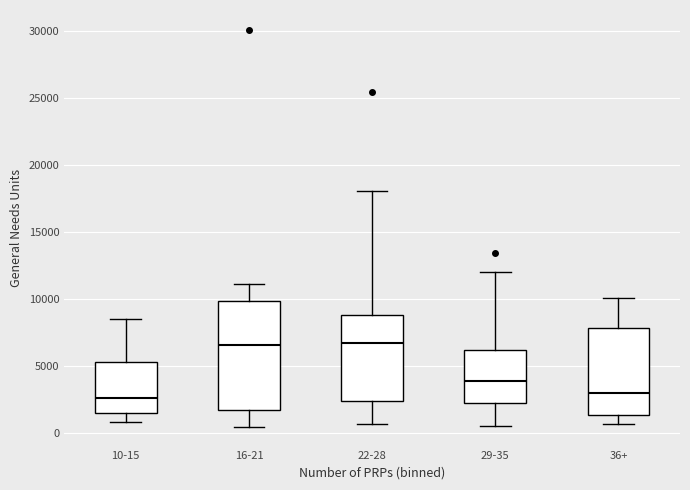

Reading left to right, read every box against the y-axis: the position of its median line, the range the box covers, and the ends of its whiskers. The values are not printed on the chart, so give them approximately, as read against the axis.

10-15: median 2500, box 1500 to 5500, whiskers 1000 to 8500
16-21: median 6500, box 1500 to 10000, whiskers 500 to 11000
22-28: median 6500, box 2500 to 9000, whiskers 500 to 18000
29-35: median 4000, box 2000 to 6000, whiskers 500 to 12000
36+: median 3000, box 1500 to 8000, whiskers 500 to 10000